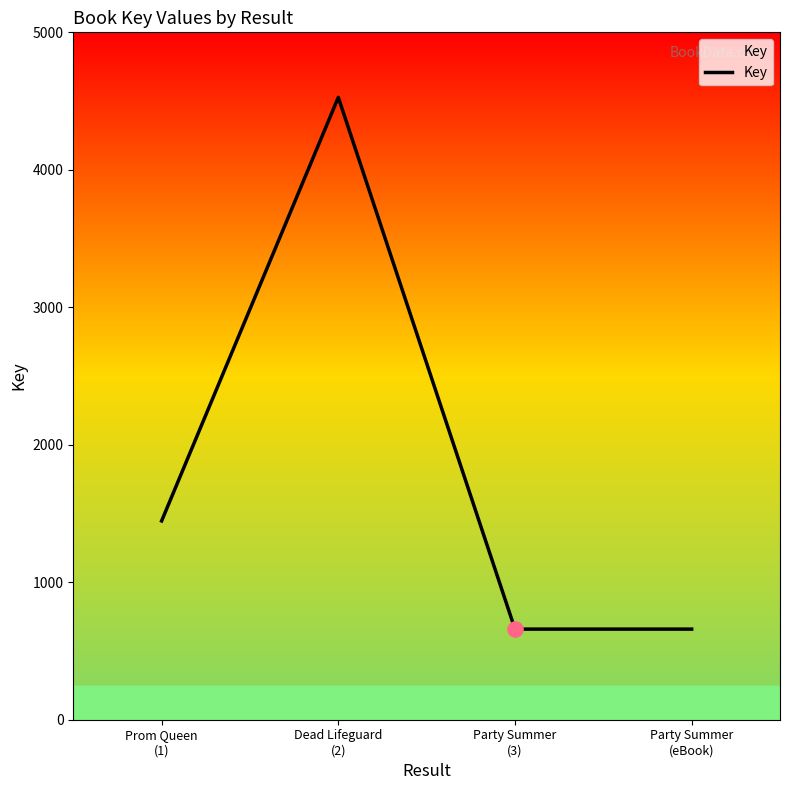

What is the ratio of the value at Dead Lifeguard
(2) to the value at Prom Queen
(1)?

3.1